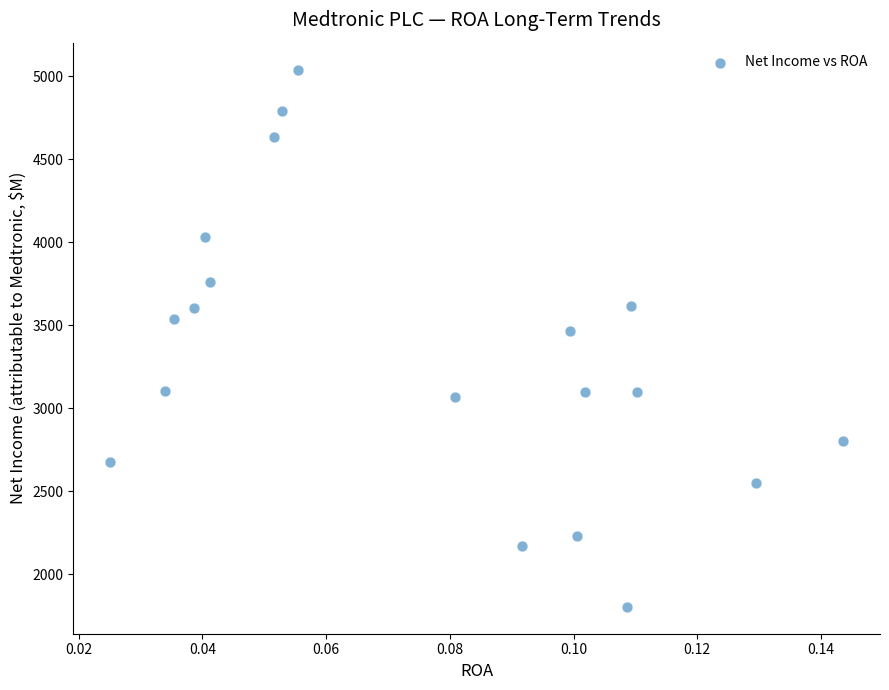

What Y value in the scatter plot is closest to 3421?

3467